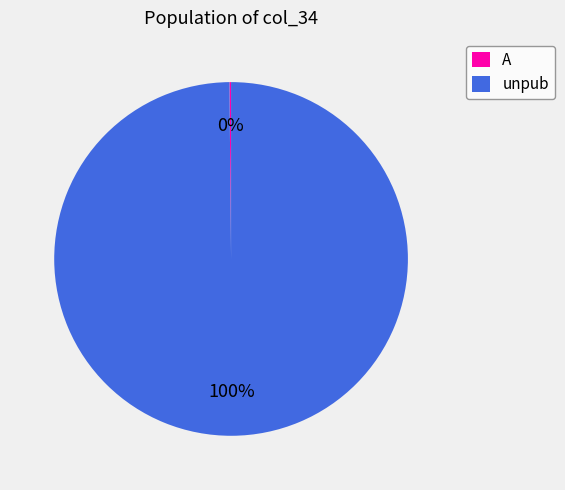

The unpub slice represents 86% of the pie. True or false?

False